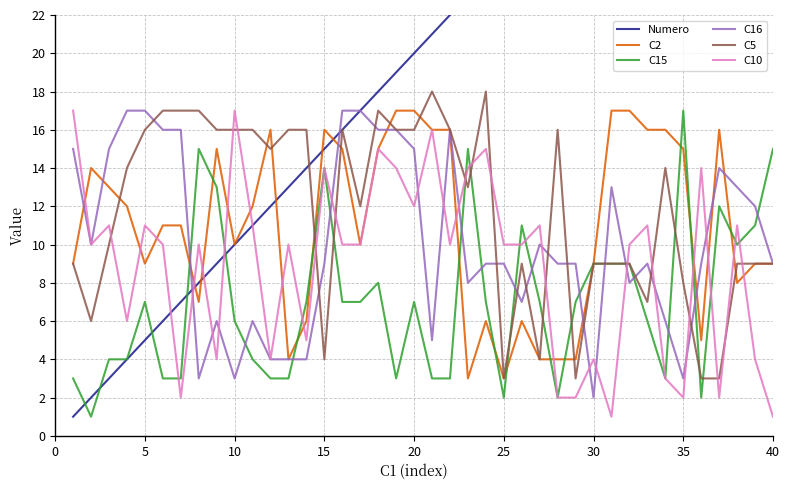

Where is the first local minimum for C2?

5